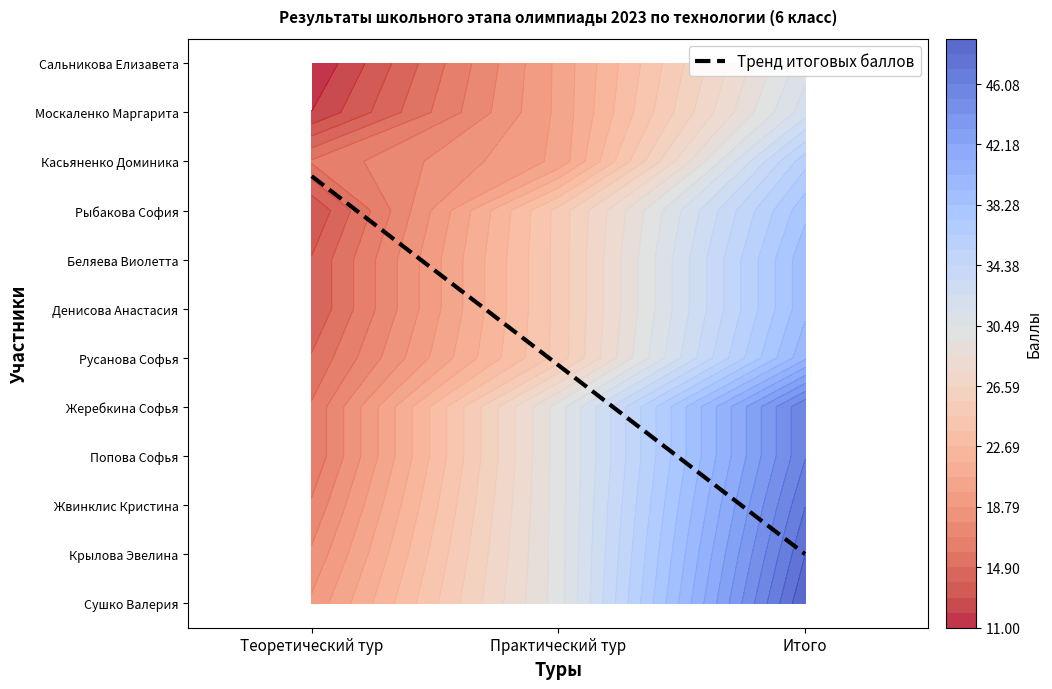

The Денисова Анастасия Олеговна series shows 36 at Практический тур. True or false?

False